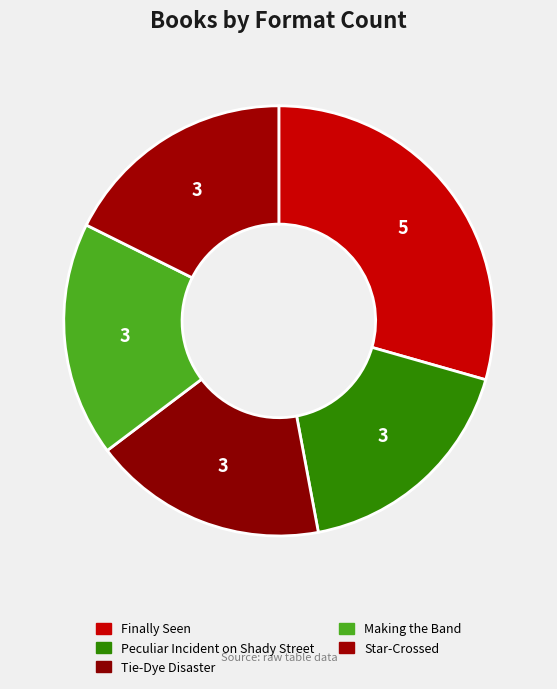

Is it true that Star-Crossed is 27% of the pie?

False